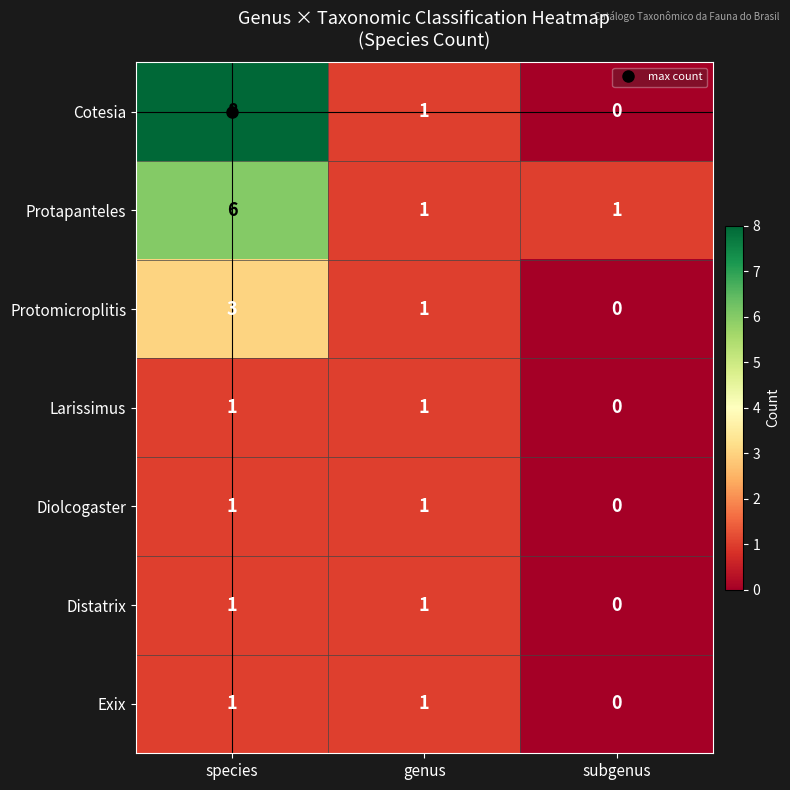

What is the sum of all Protomicroplitis values?

4